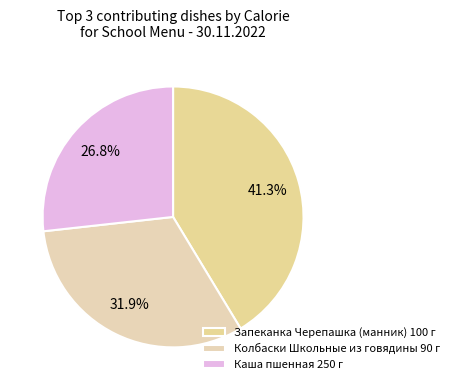

How many segments does this pie chart have?

3